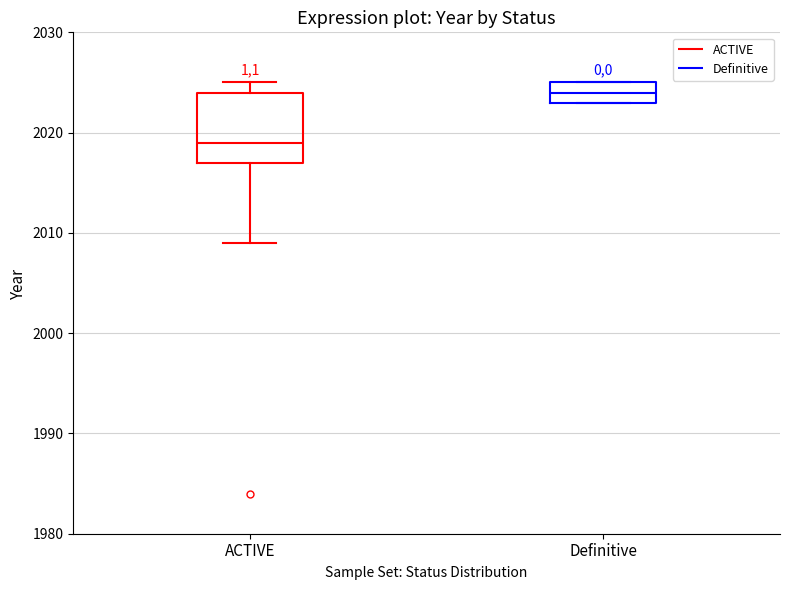

Which box's median line is the highest?

Definitive